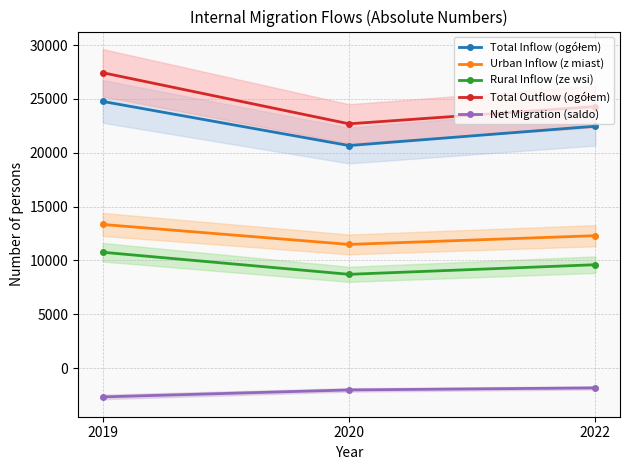

Reading left to right, transcribe all the data shown in this chart.

Total Inflow (ogółem): 2019=24764	2020=20668	2022=22464
Urban Inflow (z miast): 2019=13344	2020=11490	2022=12300
Rural Inflow (ze wsi): 2019=10763	2020=8714	2022=9606
Total Outflow (ogółem): 2019=27430	2020=22686	2022=24292
Net Migration (saldo): 2019=-2666	2020=-2018	2022=-1828